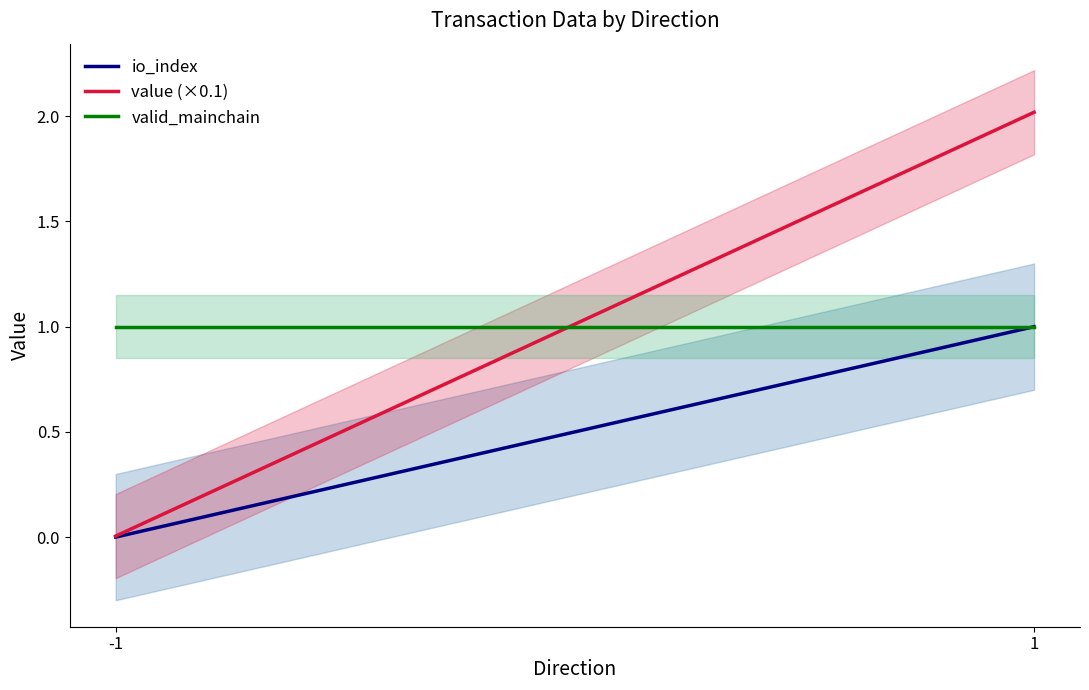

True or false: io_index has a value of 1.0 at 1.

True